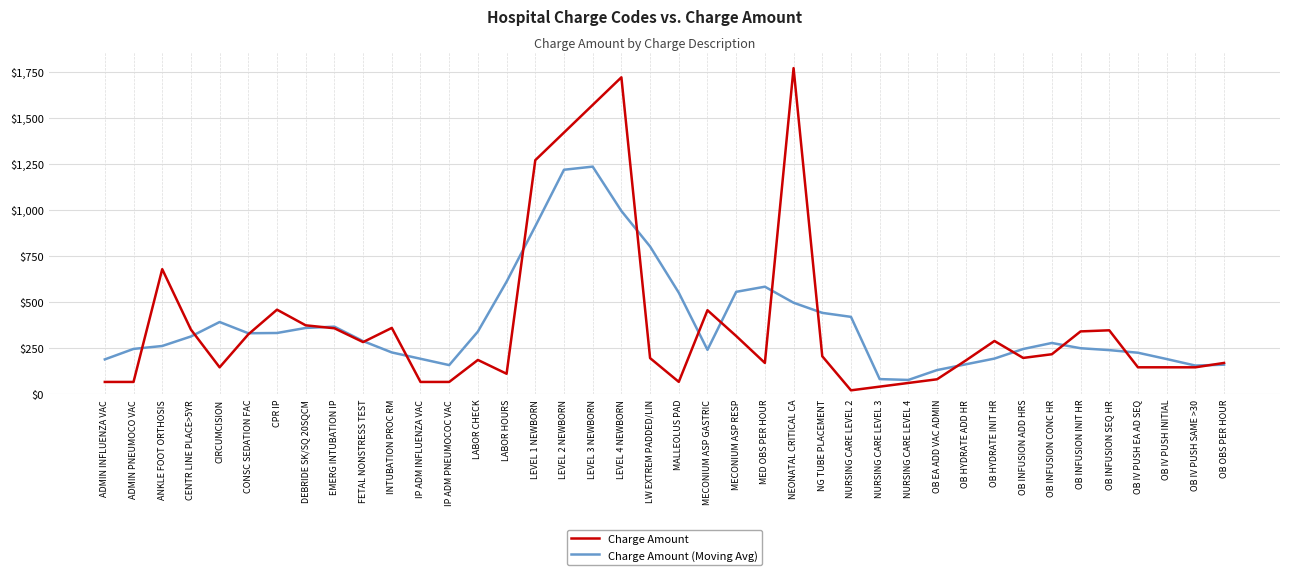

What is the minimum value shown in the chart?

20.0